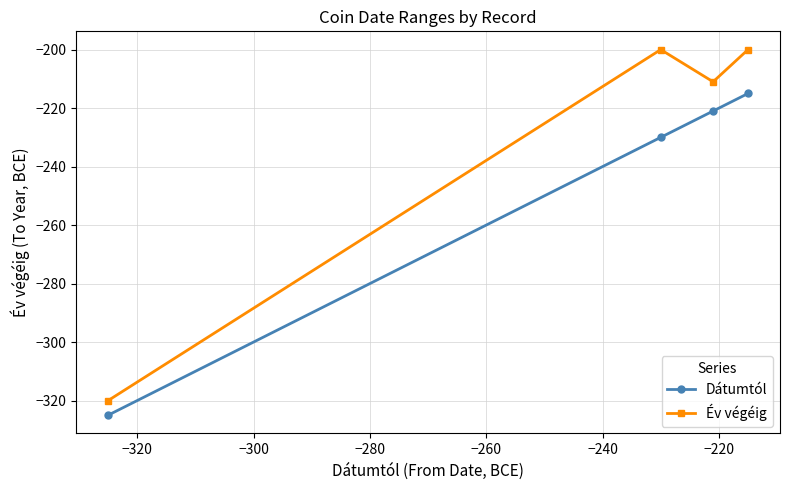

Reading right to left, transcribe all the data shown in this chart.

Dátumtól: -215	-221	-230	-325
Év végéig: -200	-211	-200	-320